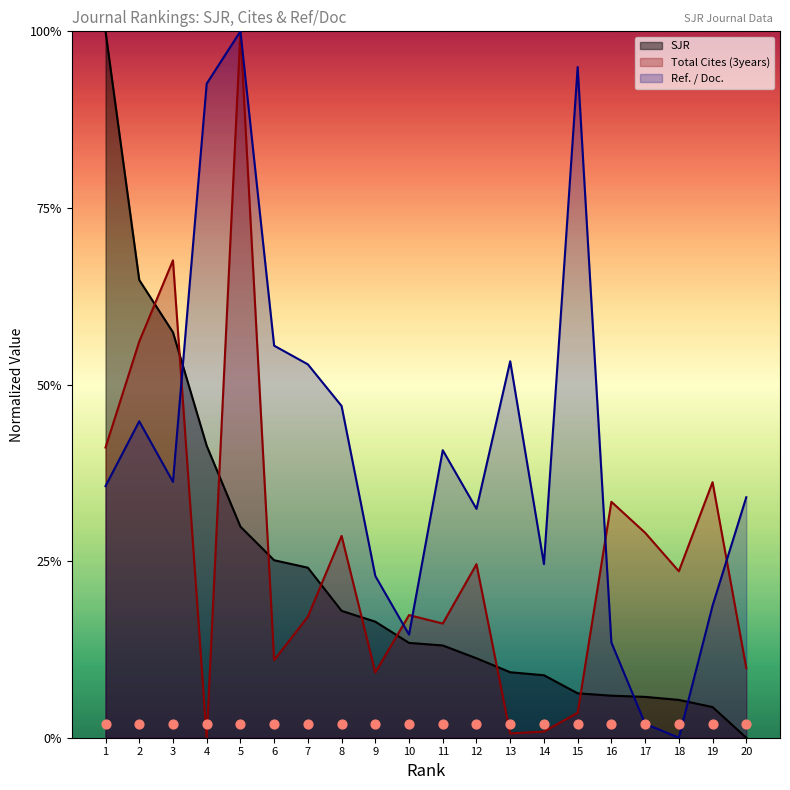

Which series has the widest spread of Y values?

Total Cites (3years)